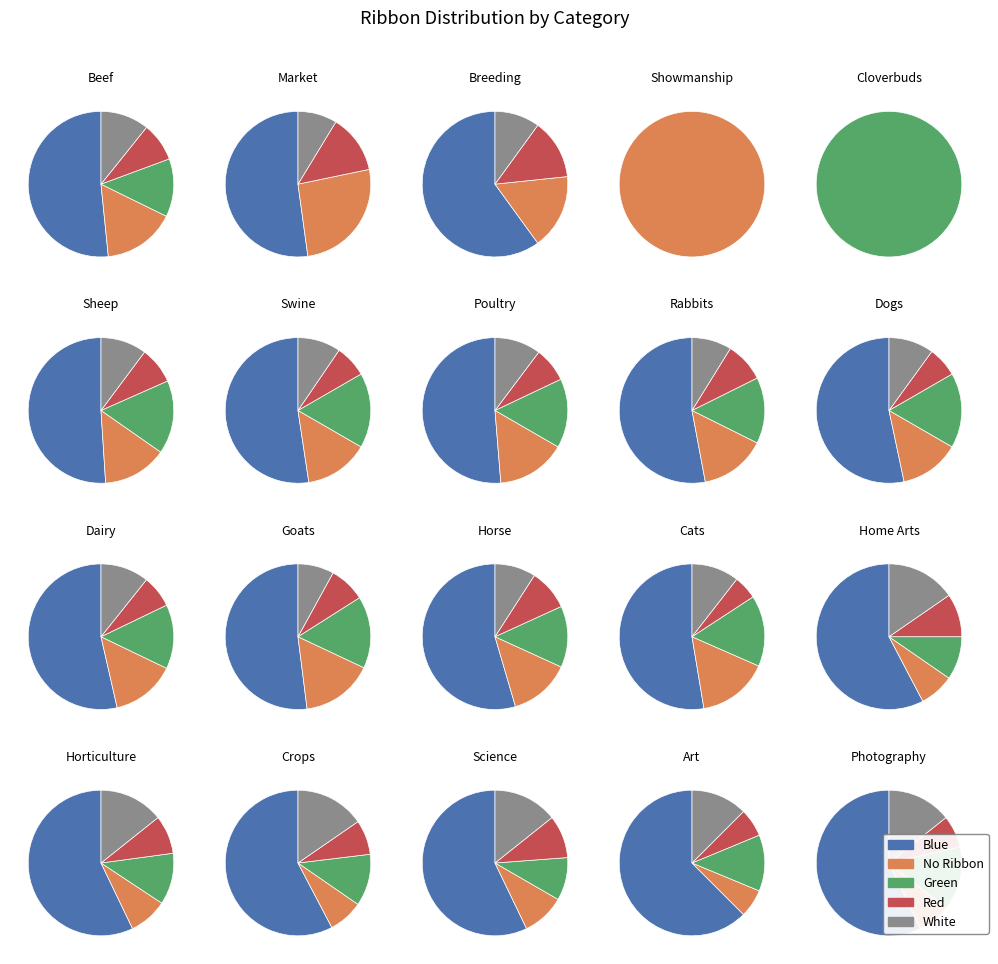

What is the majority slice?

Blue